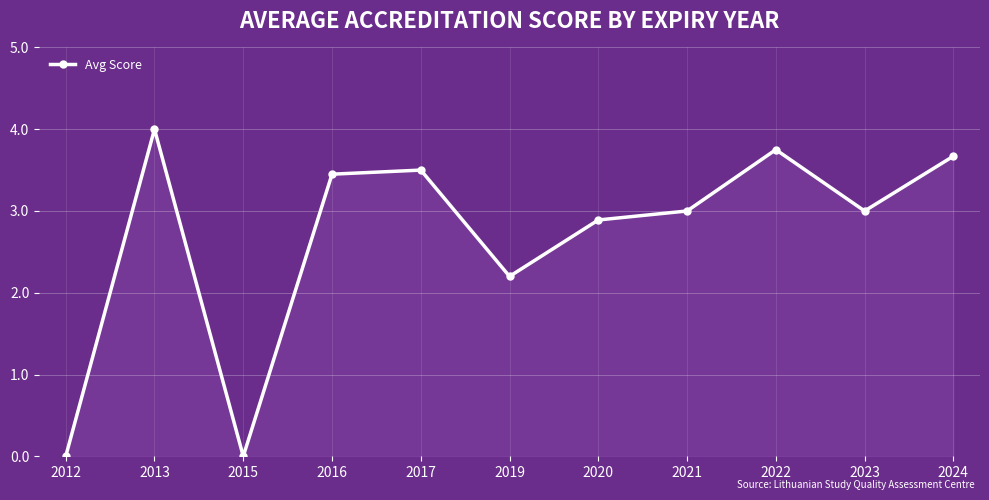

Where is the first local maximum?

2013